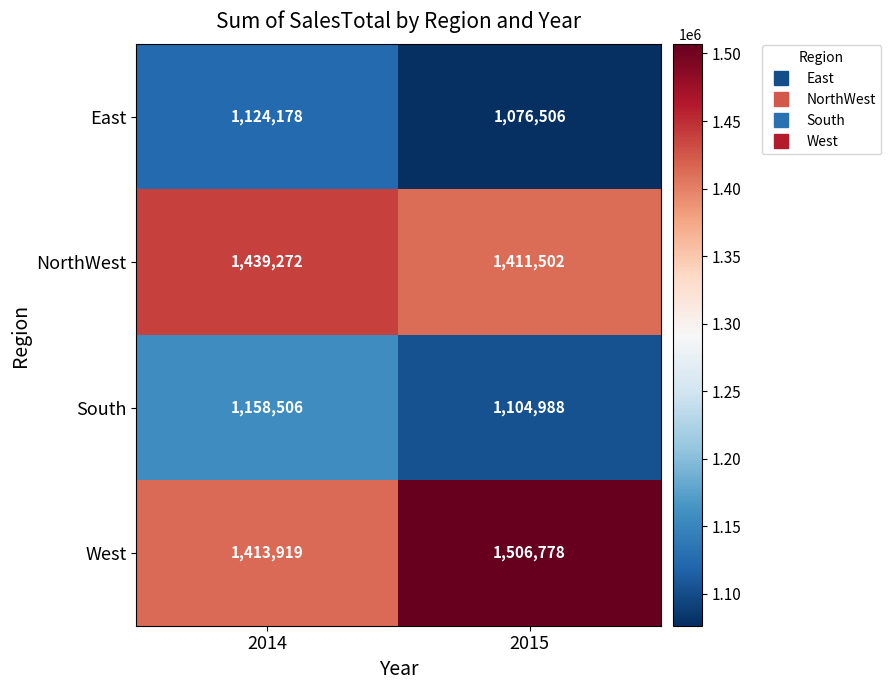

What is the total value across all series at 2015?

5099774